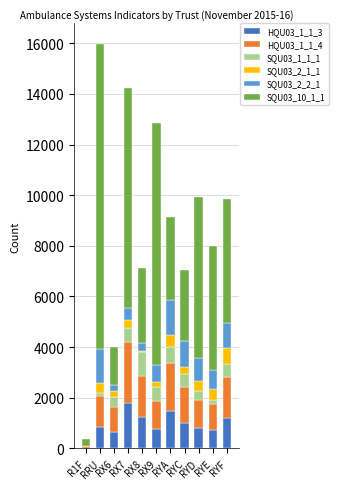

What is the total value across all series at RYF?

9852